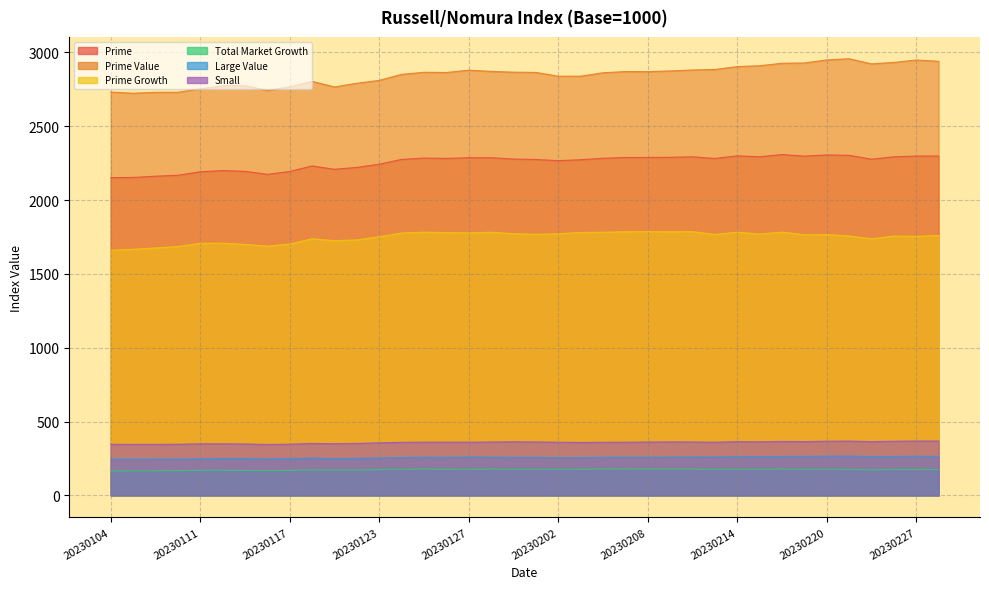

True or false: Large Value and Small cross at least once.

False